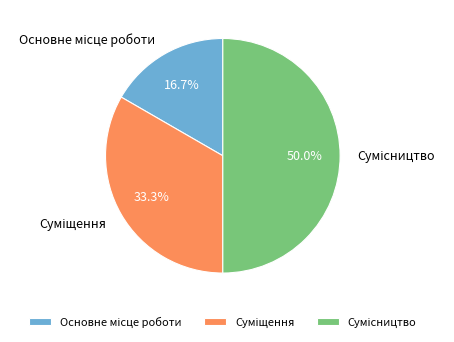

What percentage is NOT represented by Основне місце роботи?

83.3%